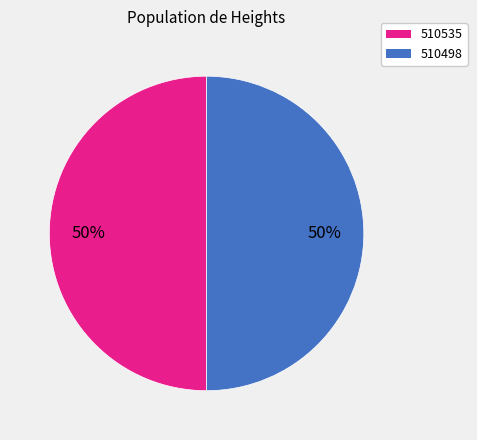

True or false: 510535 accounts for 36% of the total.

False